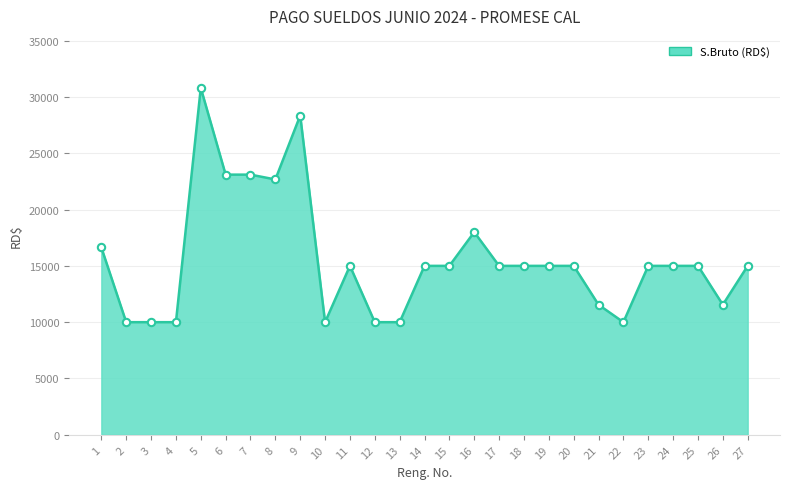

What is the ratio of the value at 8 to the value at 26?

2.0